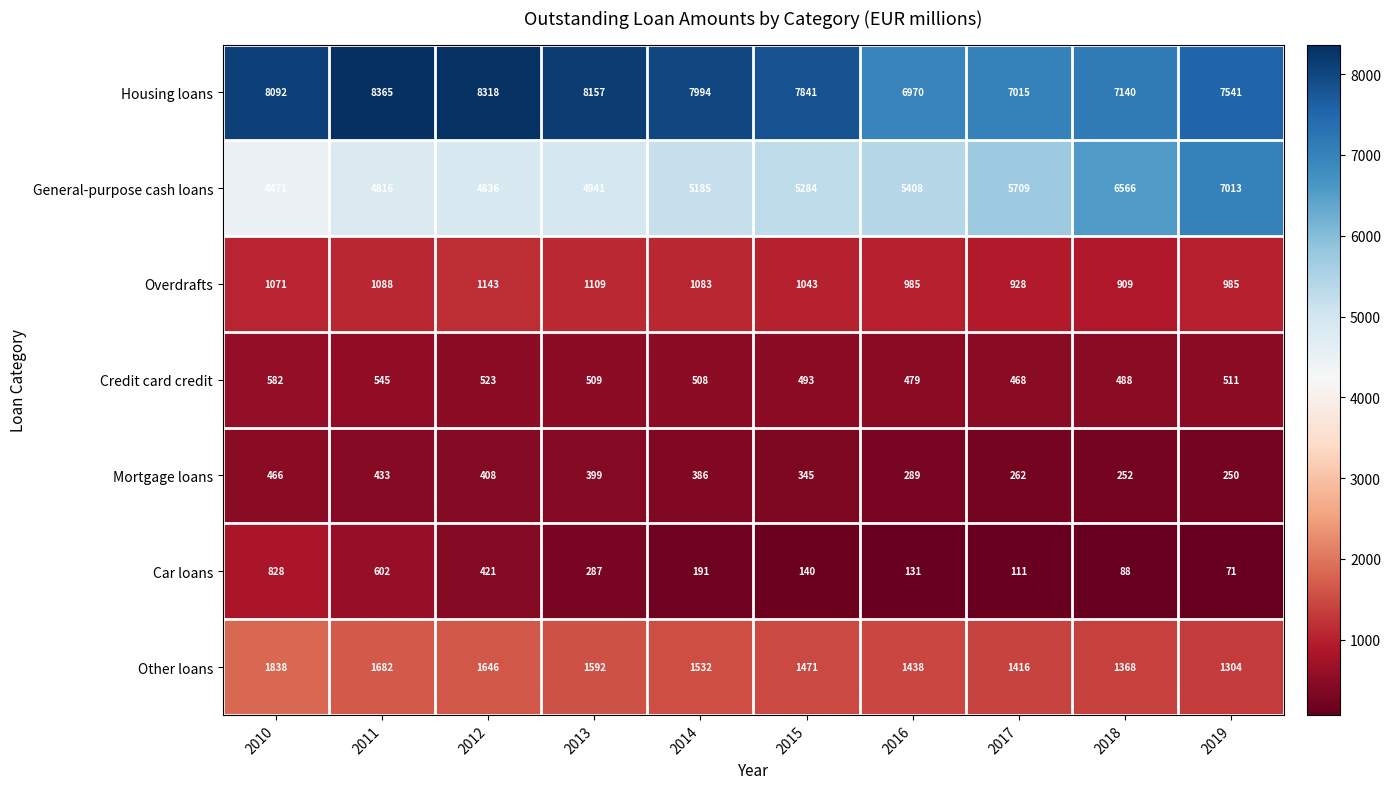

At which label is General-purpose cash loans closest to 5742?

2017